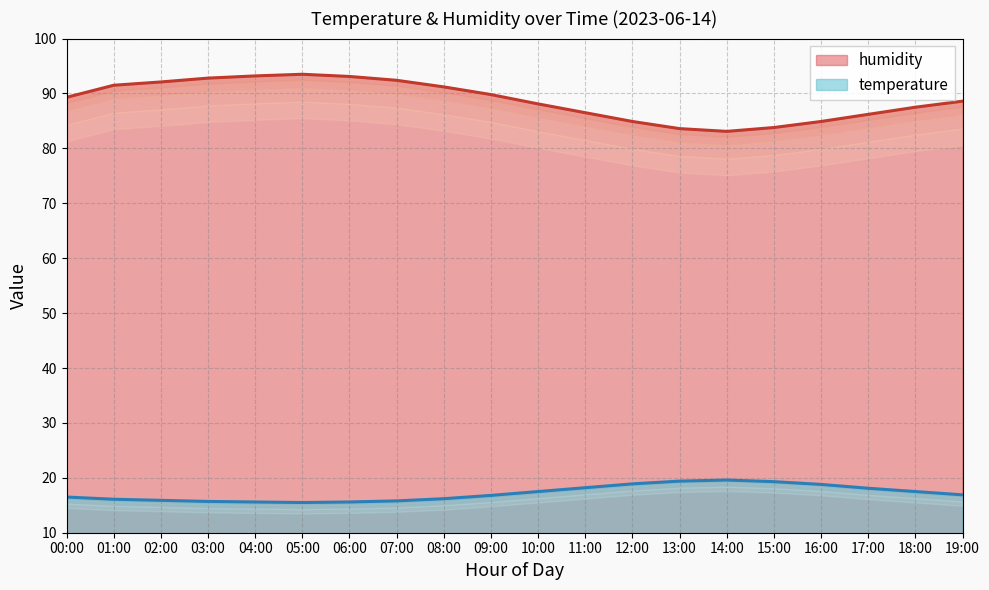

At 06:00, list the series in order from largest to smallest.

humidity, temperature